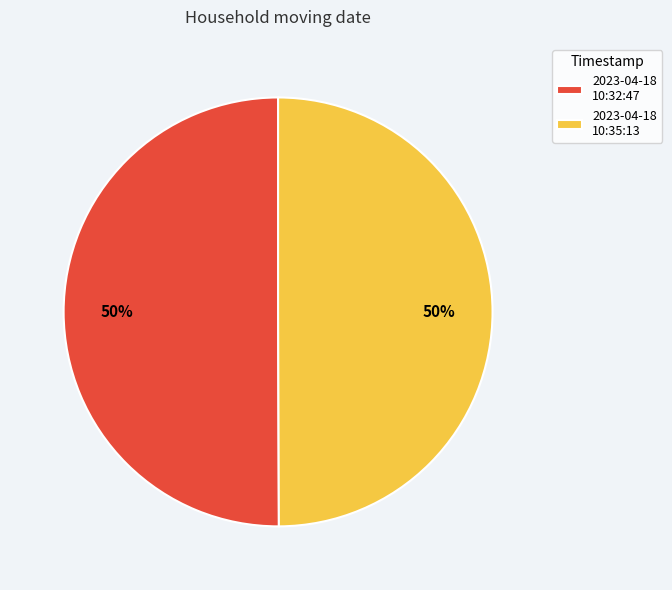

Do 2023-04-18 10:35:13 and 2023-04-18 10:32:47 together represent more than half of the pie?

Yes